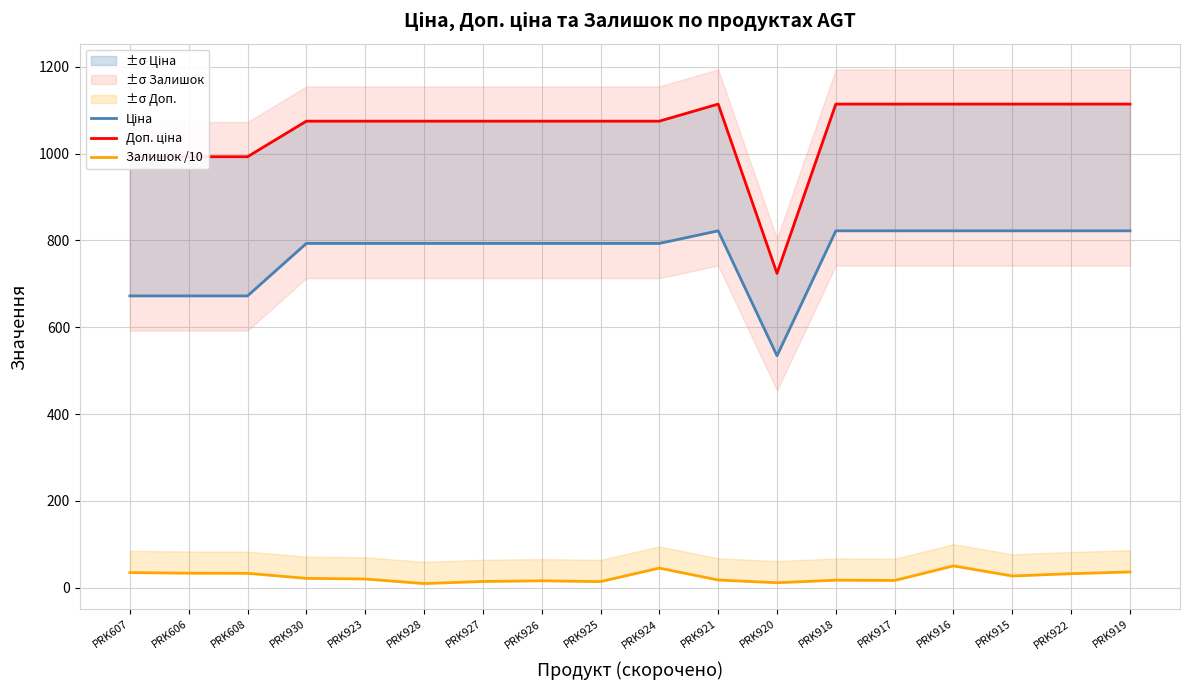

How many interior local valleys does the Залишок /10 series have?

5